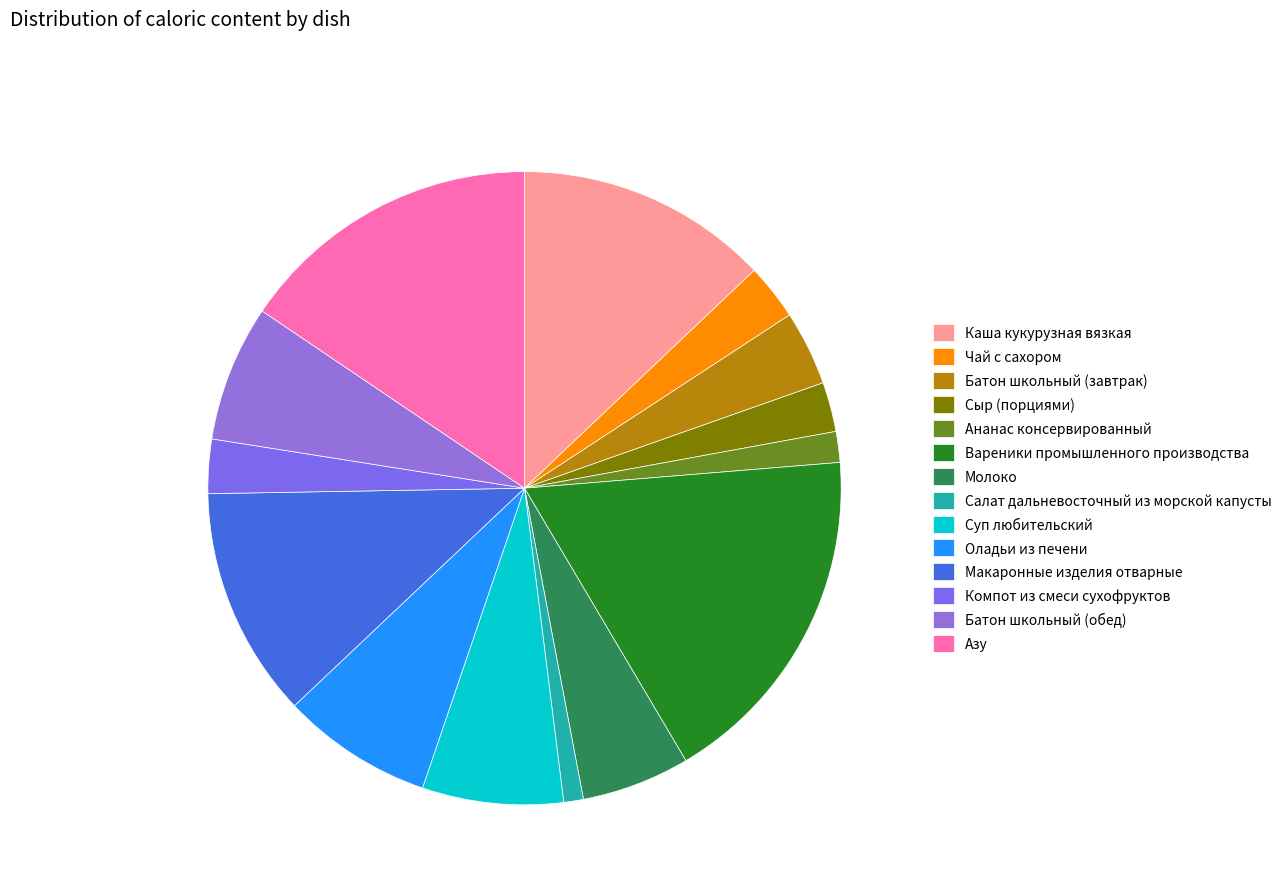

Do Каша кукурузная вязкая and Суп любительский together represent more than half of the pie?

No